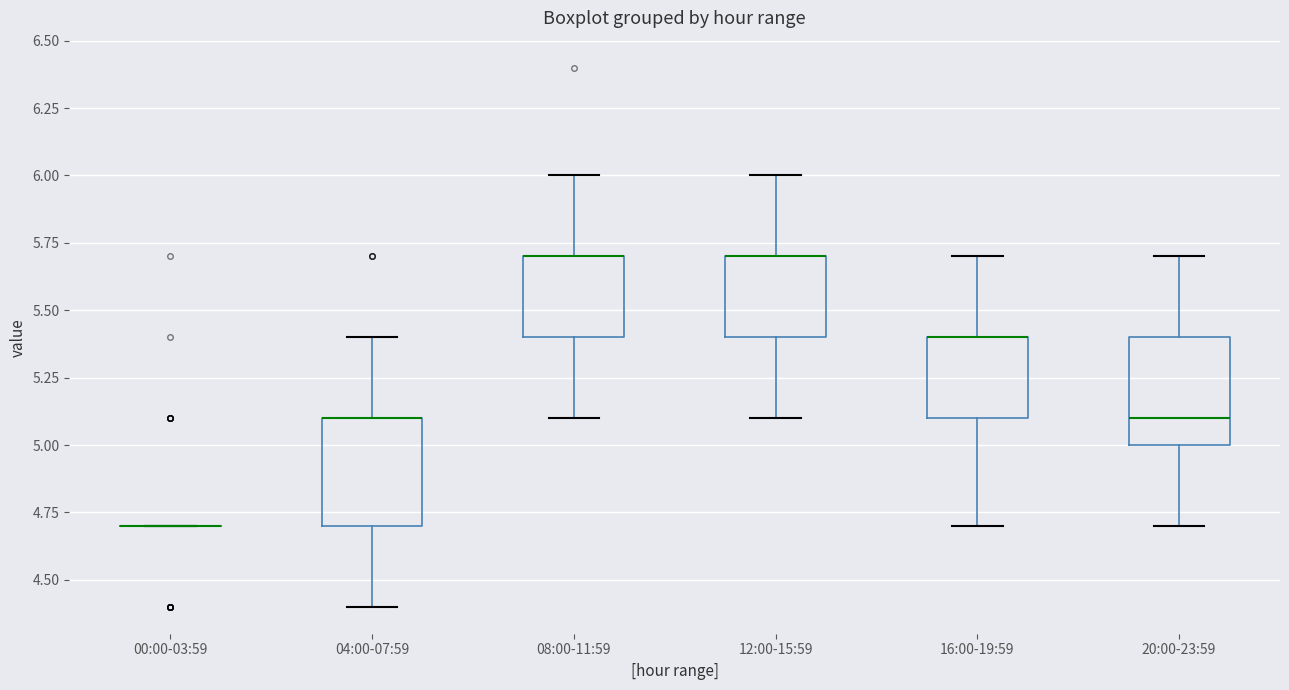

Where does the upper whisker of the box for 08:00-11:59 end on the y-axis? The values are not printed on the chart, so give them approximately, as read against the axis.

6.0